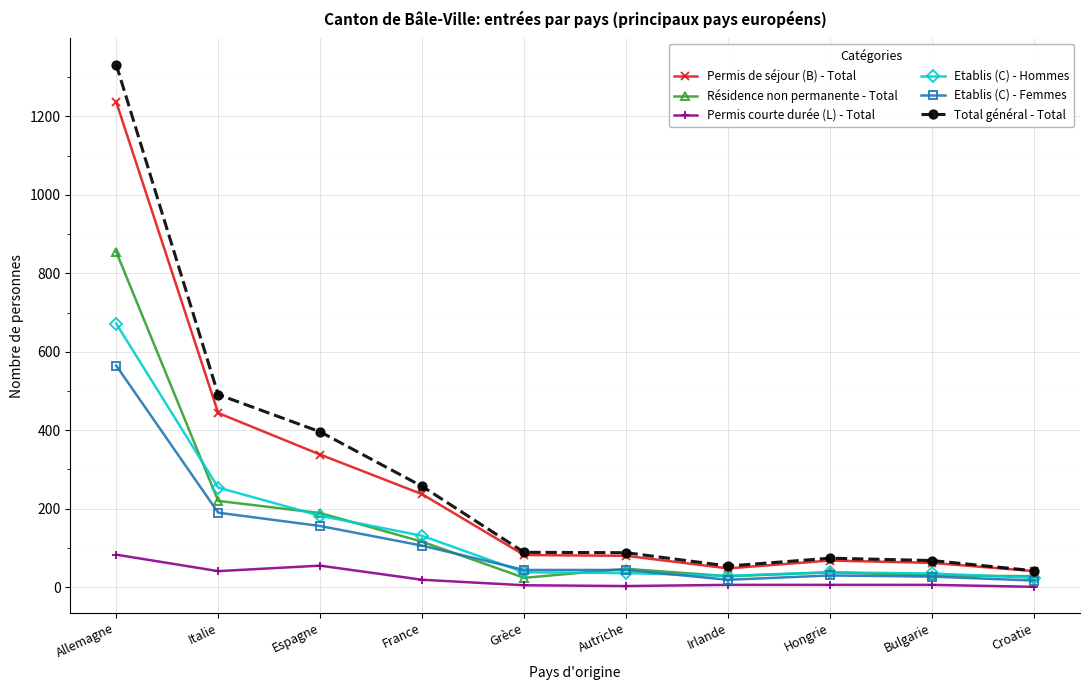

True or false: Permis courte durée (L) - Total and Permis de séjour (B) - Total intersect in this chart.

False